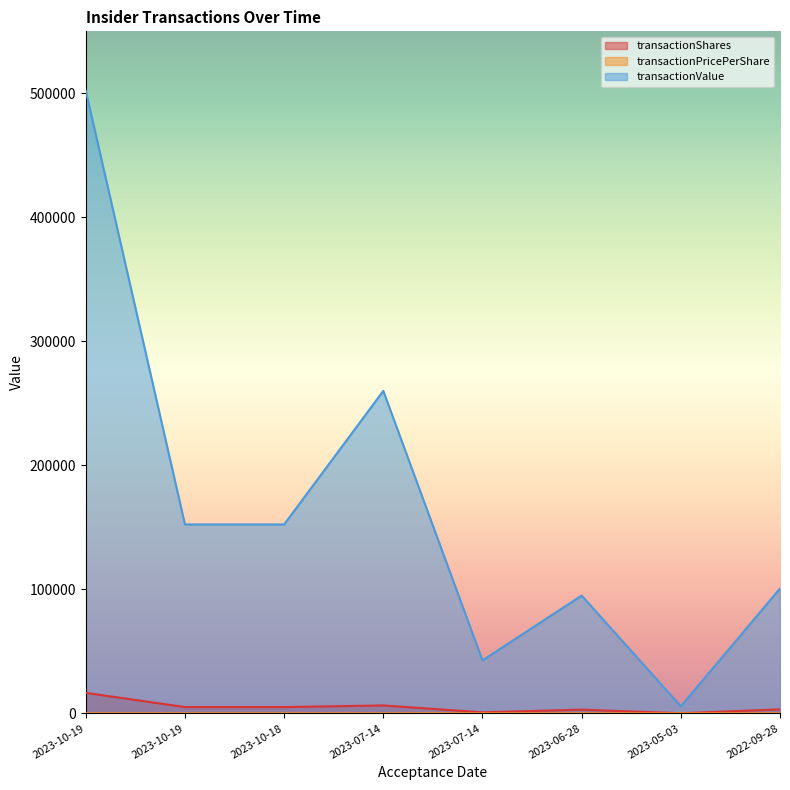

Which series has the largest total across all categories?

transactionValue